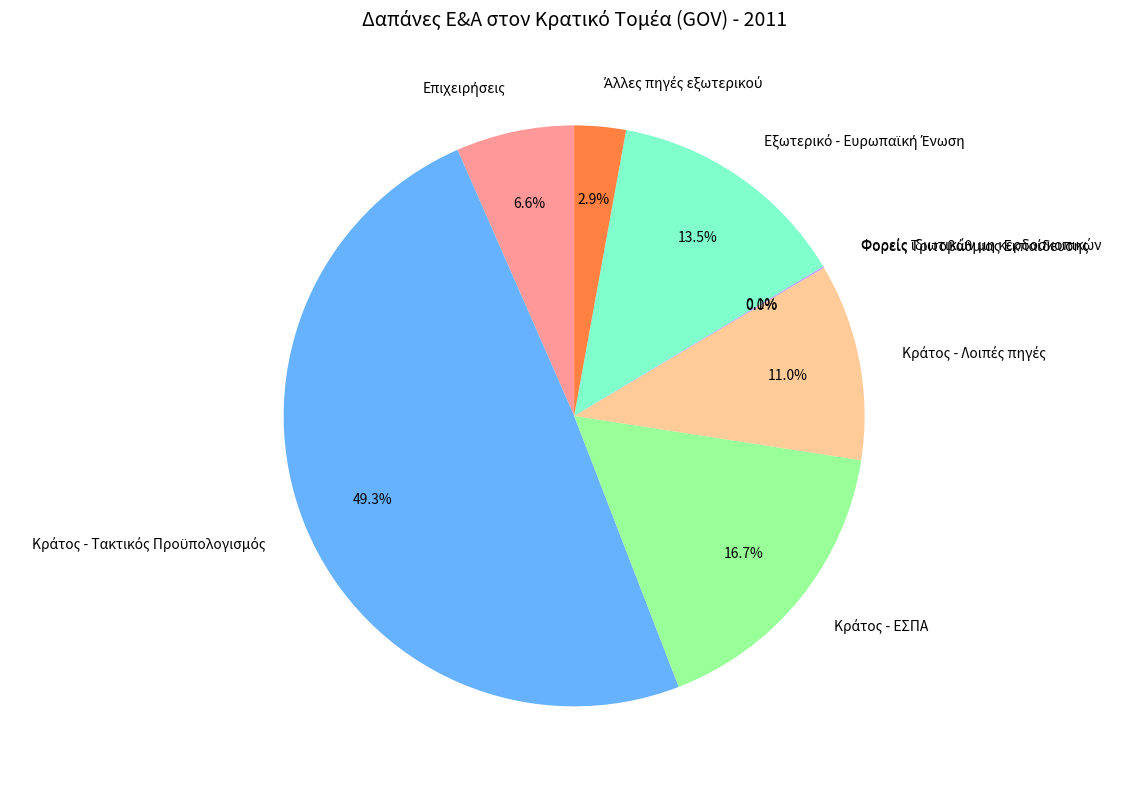

To the nearest percent, what is the combined percentage of Επιχειρήσεις and Φορείς ιδιωτικών μη κερδοσκοπικών?

7%